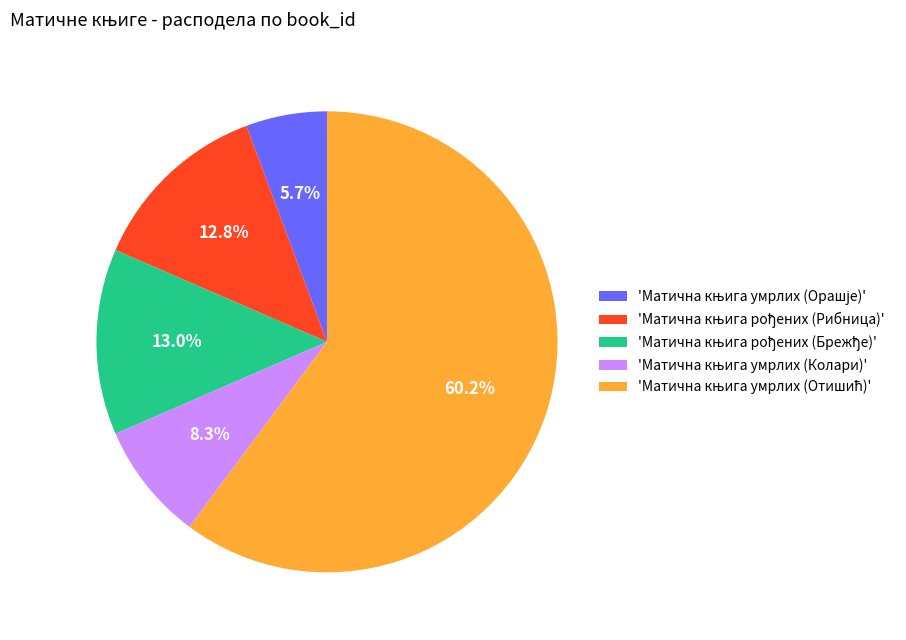

Is there any slice that represents more than half of the pie?

Yes